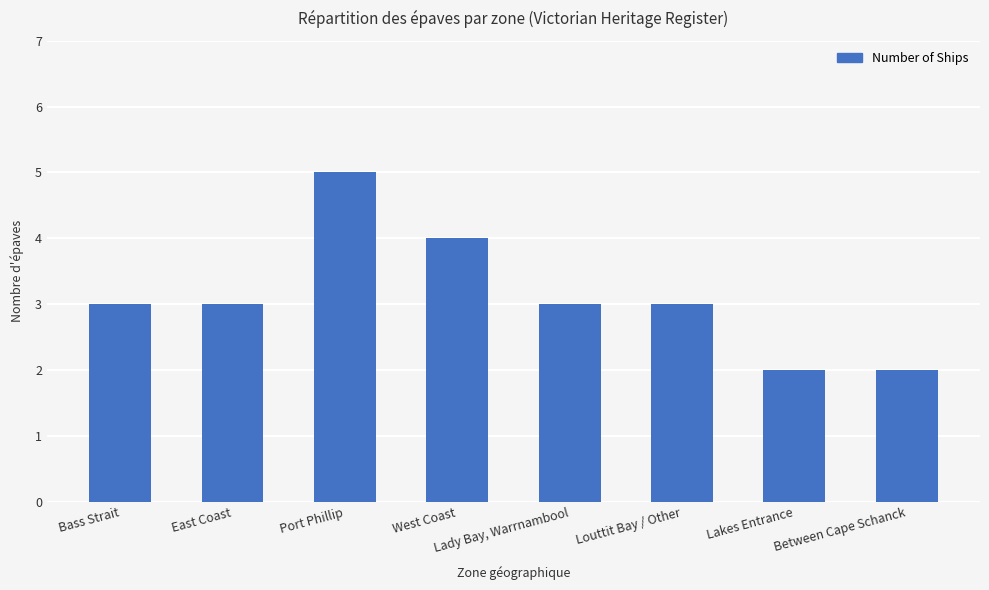

What is the sum of all values?

25